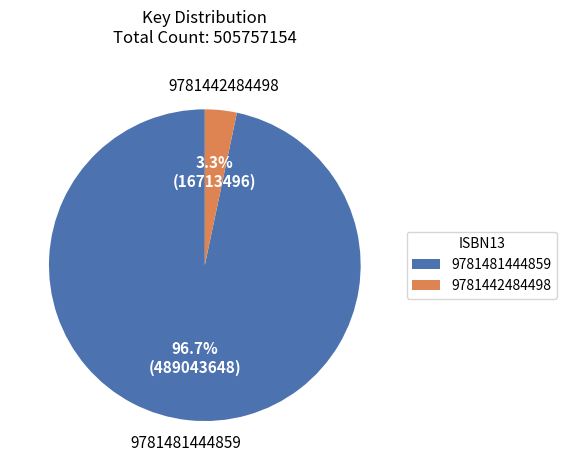

To the nearest percent, what is the difference between the 9781442484498 and 9781481444859 slice percentages?

93%